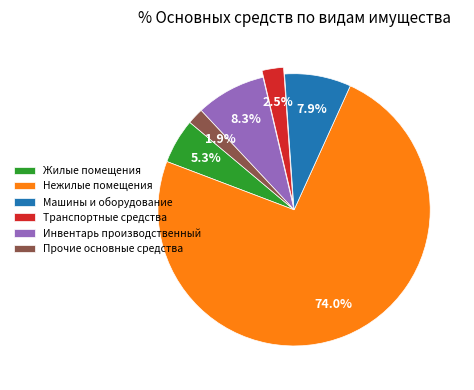

What is the ratio of the value at Прочие основные средства to the value at Машины и оборудование?

0.2